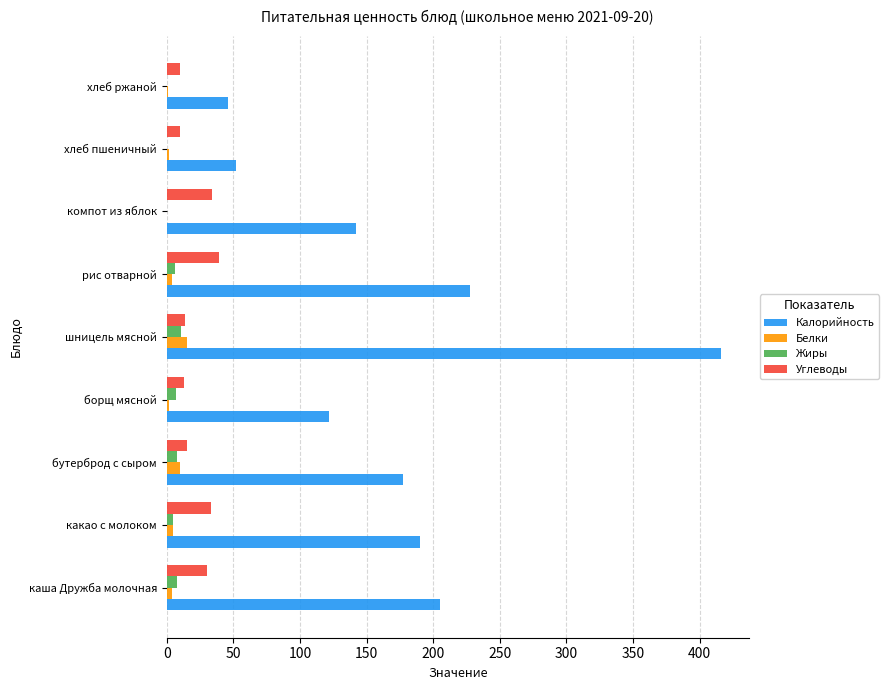

Which series changed the most between шницель мясной and компот из яблок?

Калорийность